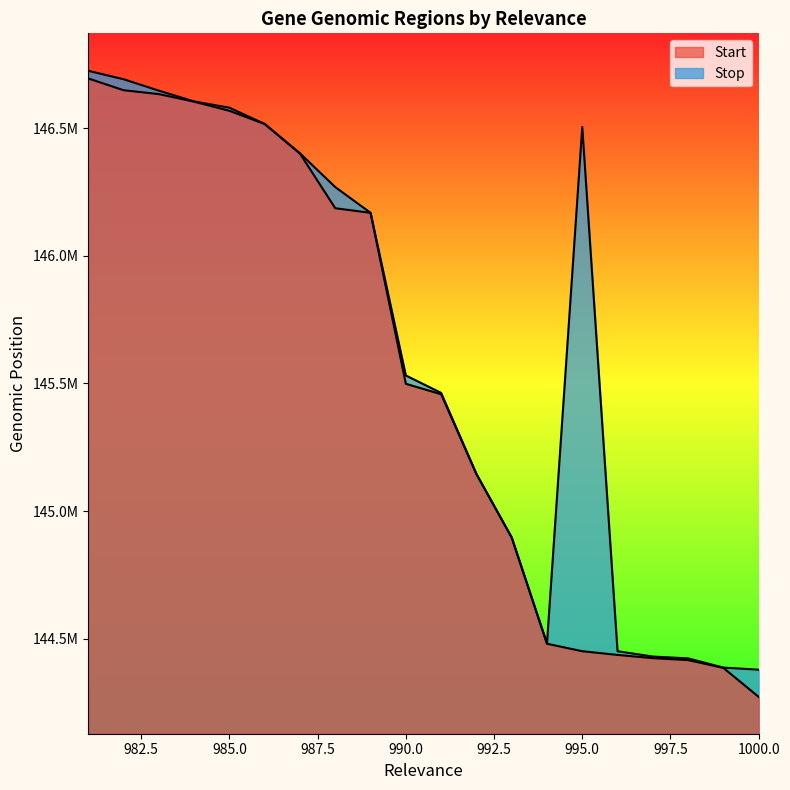

Which series has the largest total across all categories?

Stop